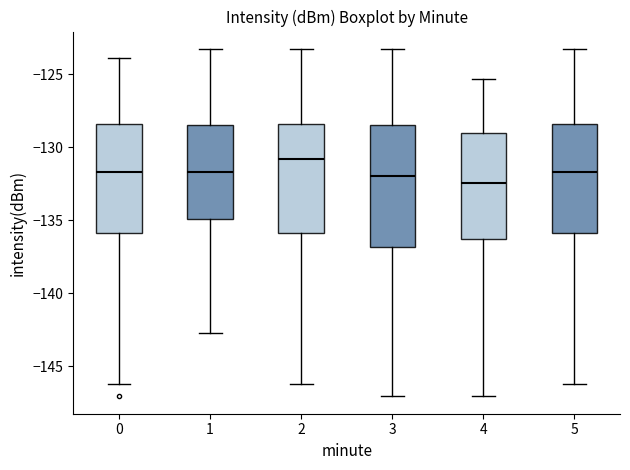

Which box has the highest median line?

2